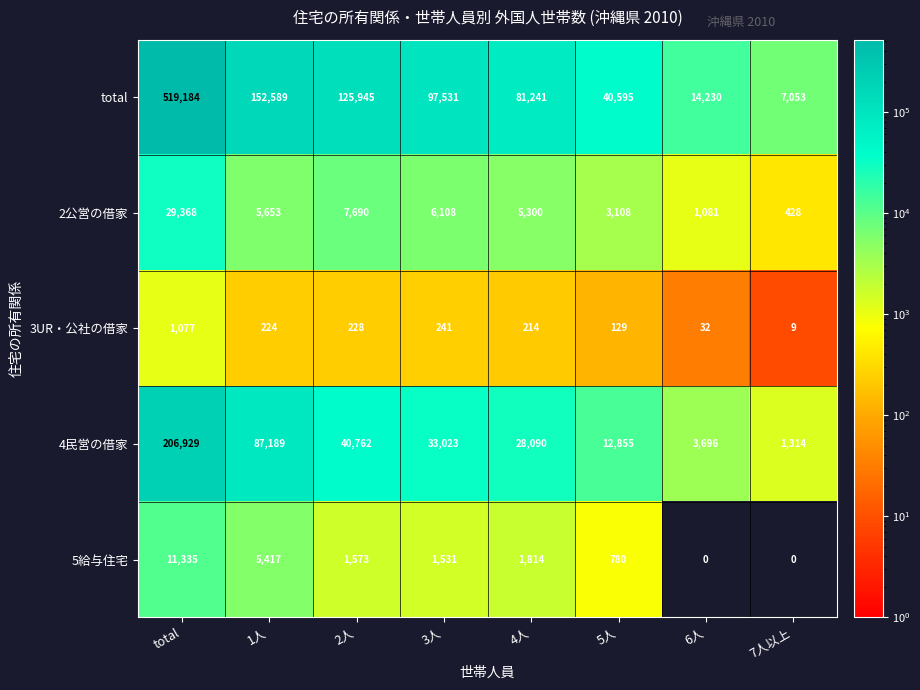

What is the difference between the maximum and minimum values in the 5給与住宅 series?

11335